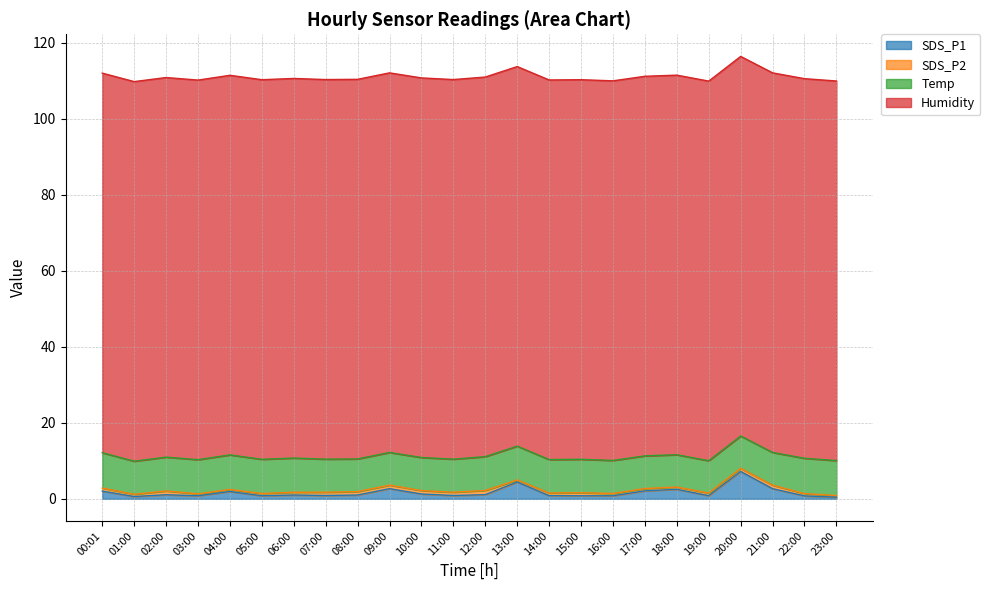

How many distinct data groups are displayed?

4